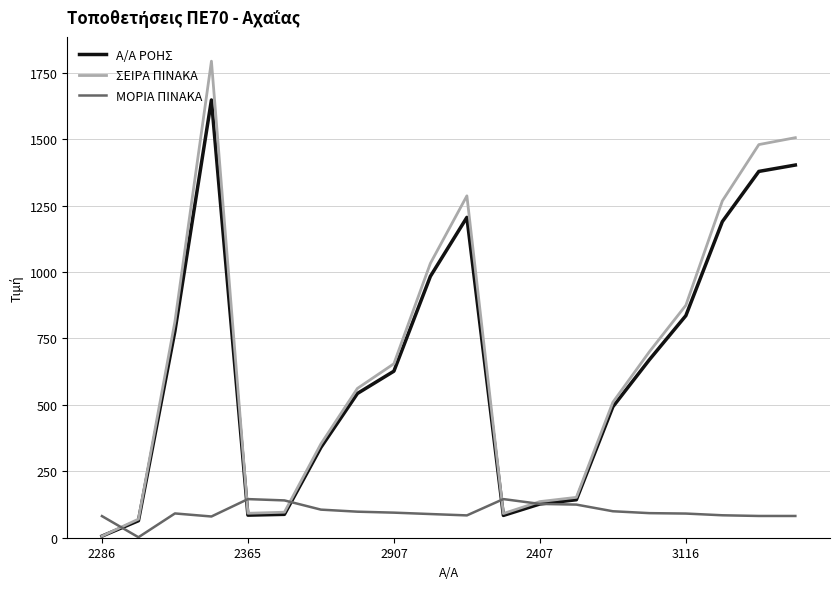

What is the greatest value displayed?

1794.0